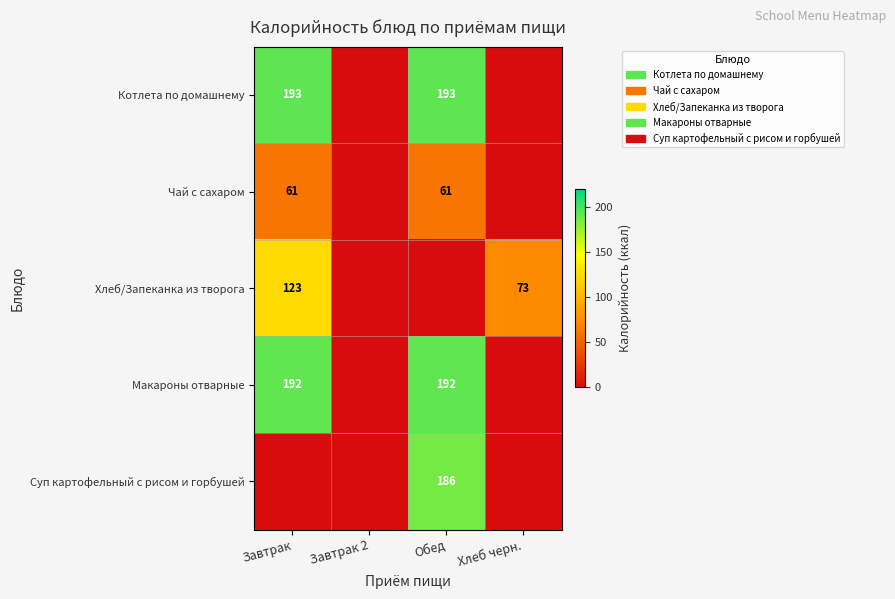

Is the value of Макароны отварные at Обед greater than the value of Чай с сахаром at Завтрак?

Yes